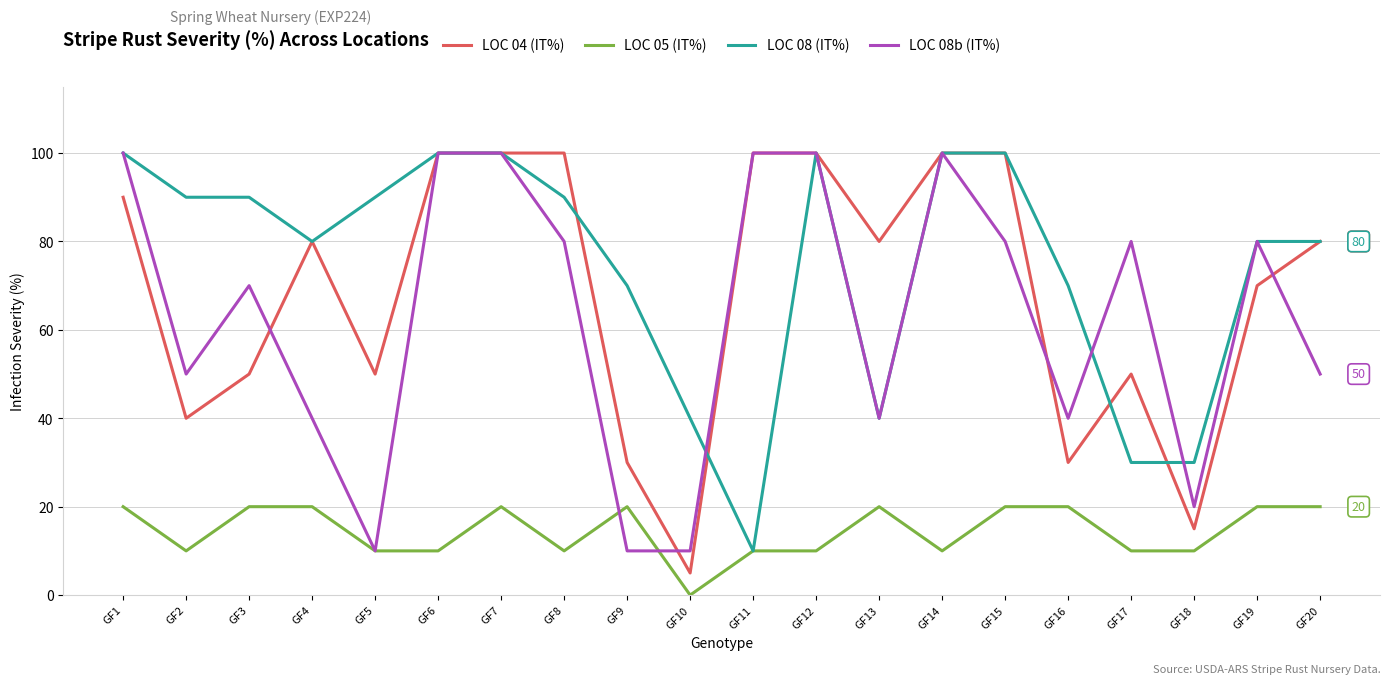

How many categories are shown in the chart?

20